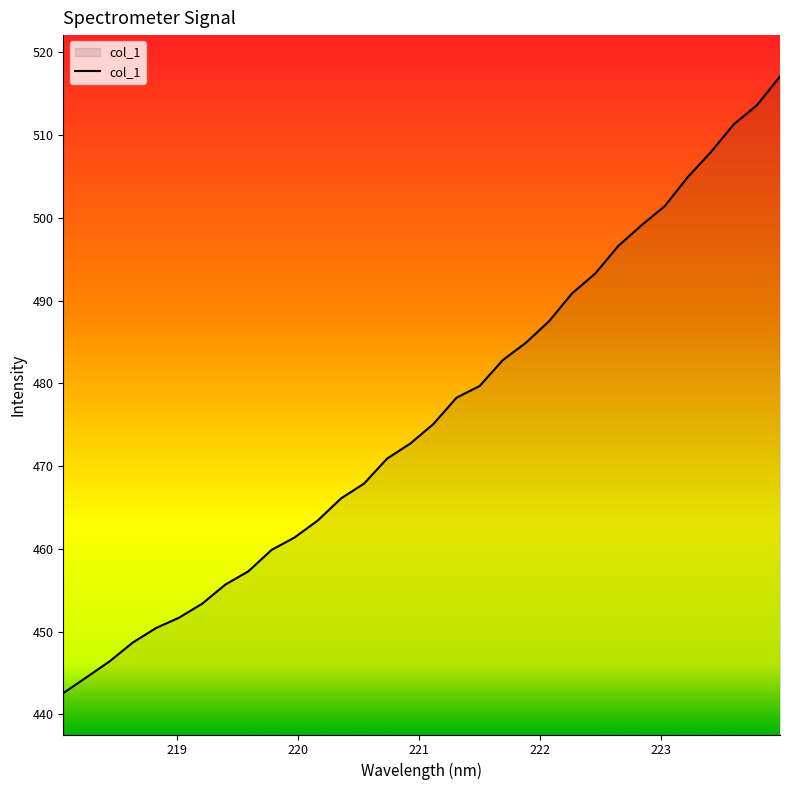

What is the greatest value displayed?

517.1